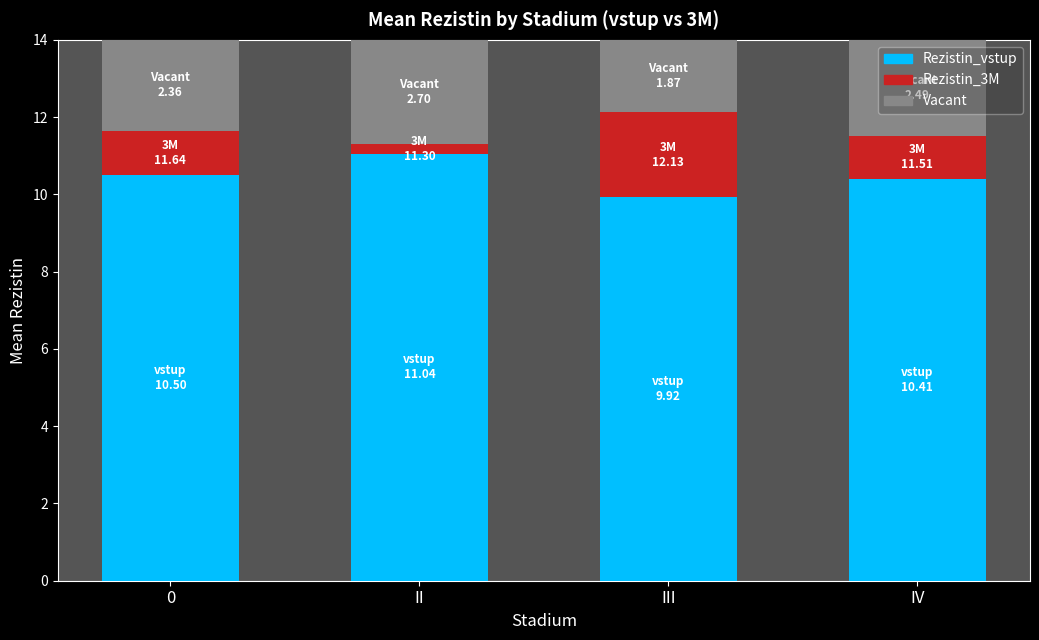

True or false: Rezistin_vstup has a value of 10.5 at 0.

True